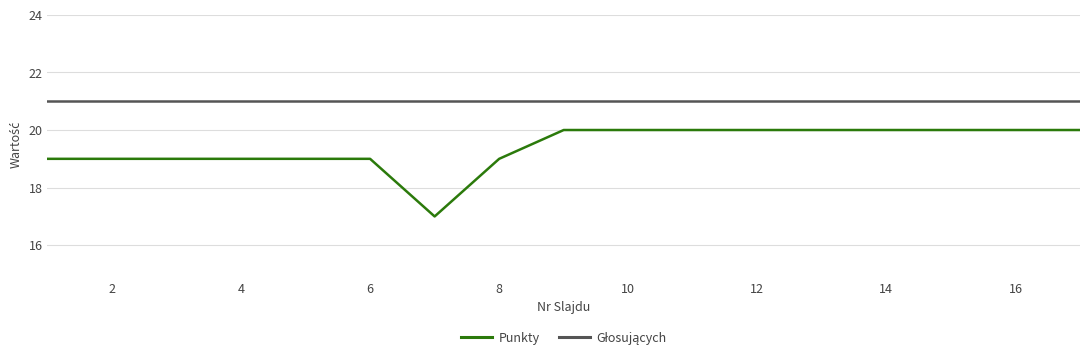

What is the maximum value shown in the chart?

21